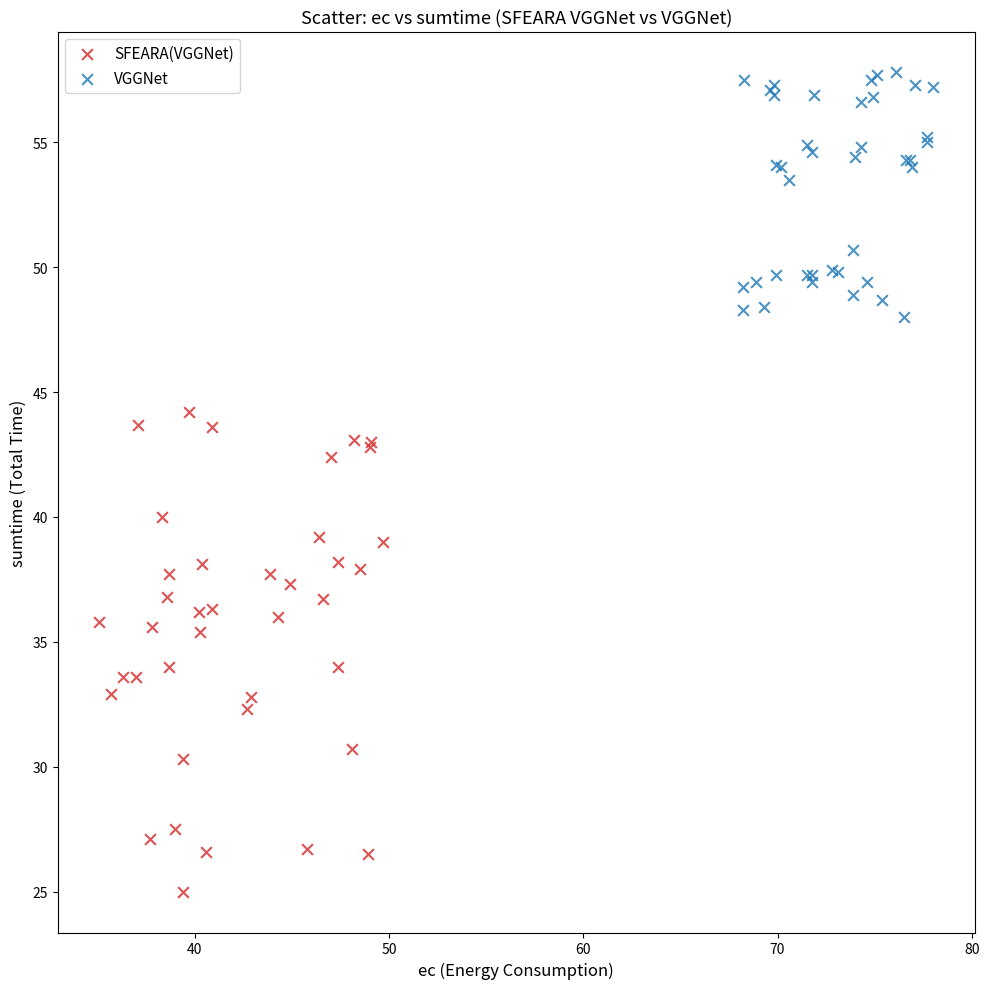

Which series reaches the minimum Y coordinate?

SFEARA(VGGNet)